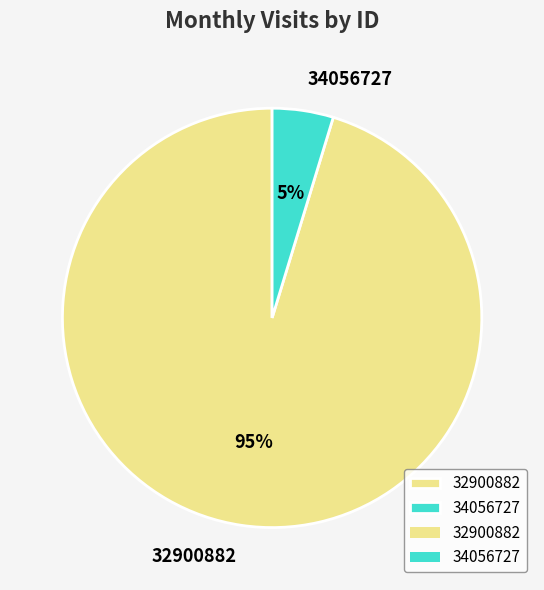

Is 34056727 the majority of the pie?

No